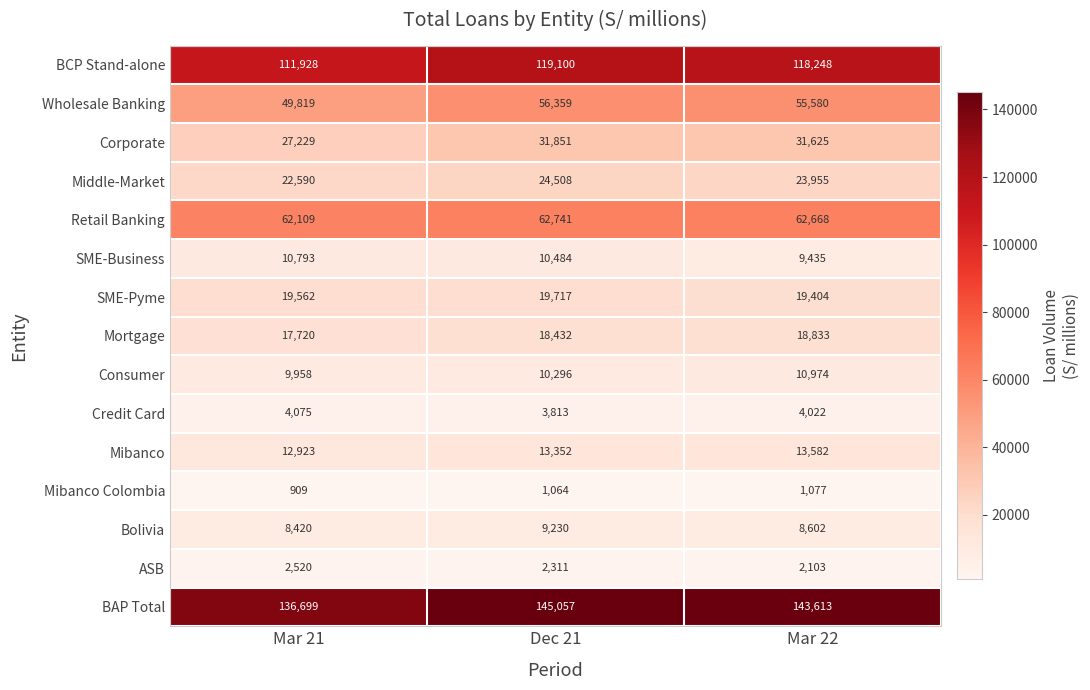

What is the difference between the highest and lowest values at Dec 21?

143993